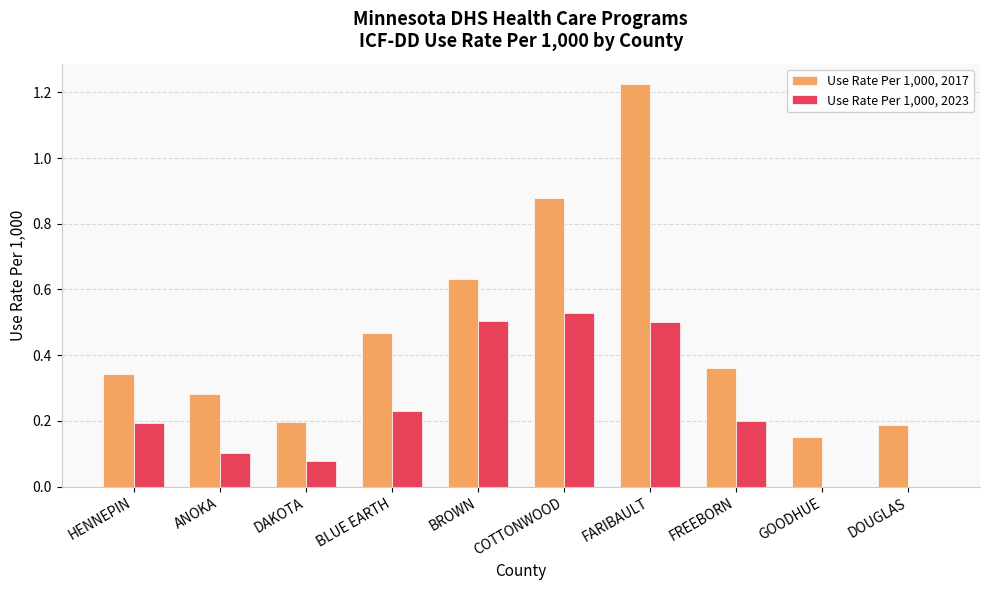

At which category does the chart reach its peak across all series?

FARIBAULT